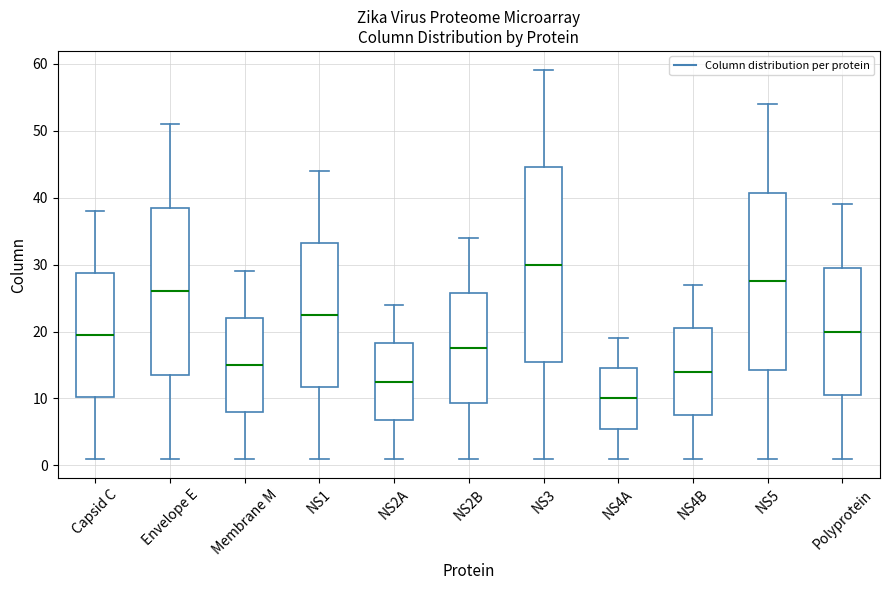

Reading left to right, read every box against the y-axis: the position of its median line, the range the box covers, and the ends of its whiskers. The values are not printed on the chart, so give them approximately, as read against the axis.

Capsid C: median 20, box 10 to 29, whiskers 1 to 38
Envelope E: median 26, box 14 to 39, whiskers 1 to 51
Membrane M: median 15, box 8 to 22, whiskers 1 to 29
NS1: median 23, box 12 to 33, whiskers 1 to 44
NS2A: median 13, box 7 to 18, whiskers 1 to 24
NS2B: median 18, box 9 to 26, whiskers 1 to 34
NS3: median 30, box 16 to 45, whiskers 1 to 59
NS4A: median 10, box 6 to 15, whiskers 1 to 19
NS4B: median 14, box 8 to 21, whiskers 1 to 27
NS5: median 28, box 14 to 41, whiskers 1 to 54
Polyprotein: median 20, box 11 to 30, whiskers 1 to 39